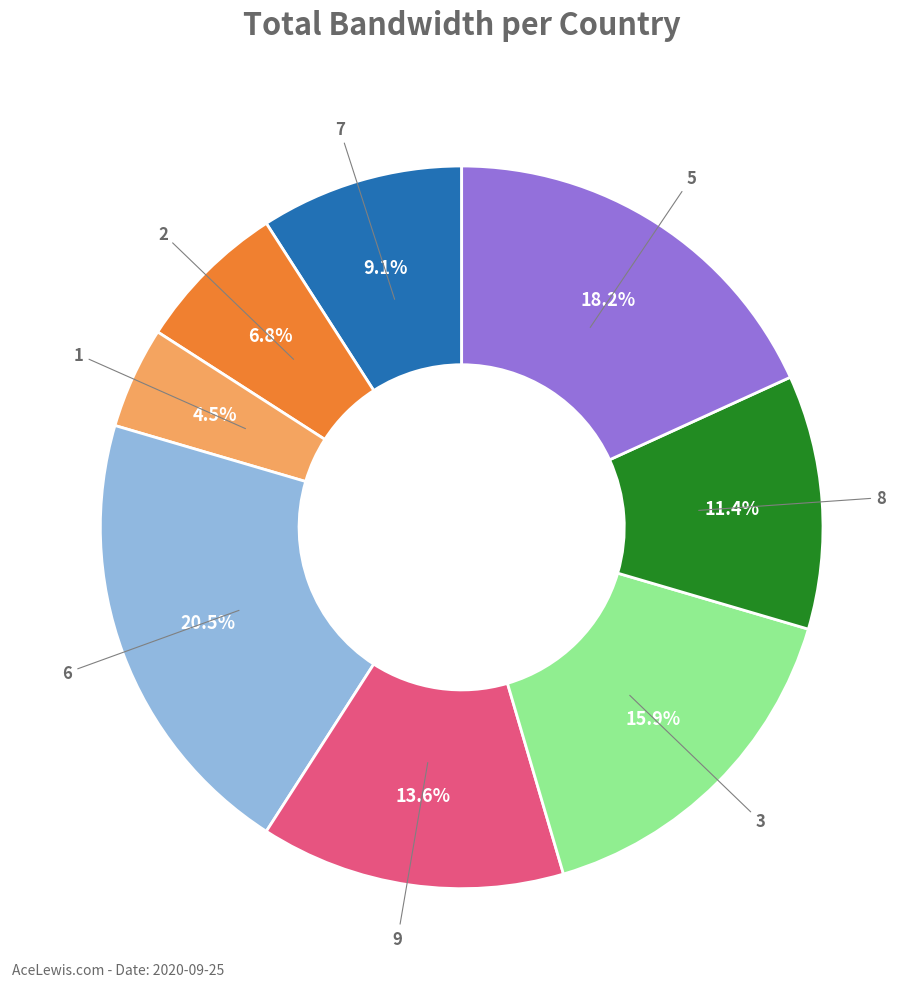

Is there any slice that represents more than half of the pie?

No